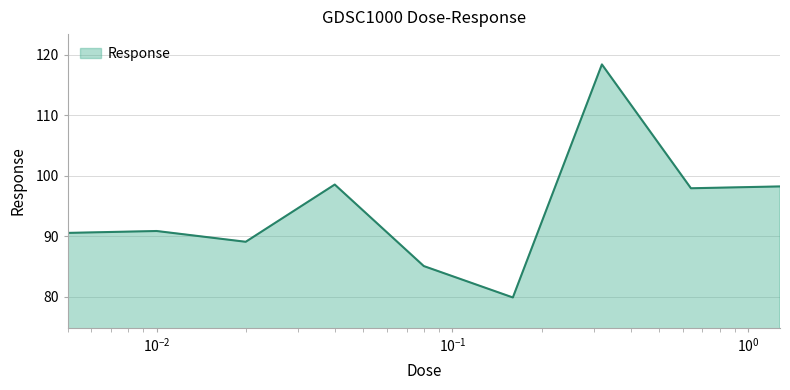

What is the difference between the maximum and minimum values?

38.5